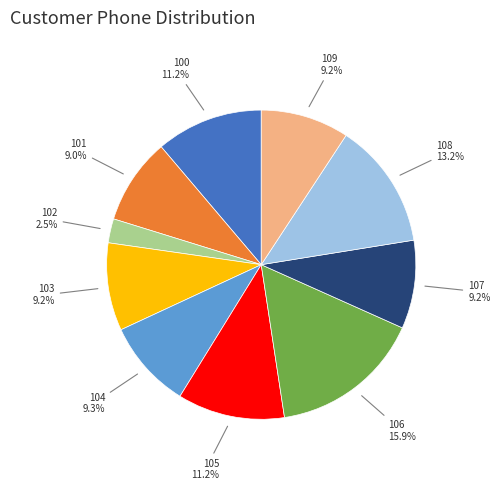

How many slices are in this pie chart?

10